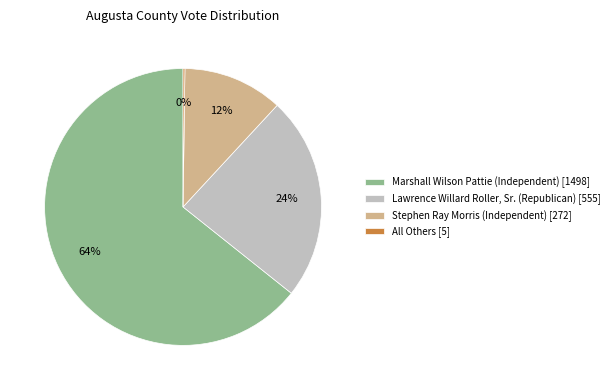

To the nearest percent, what percentage of the pie is Marshall Wilson Pattie (Independent)?

64%